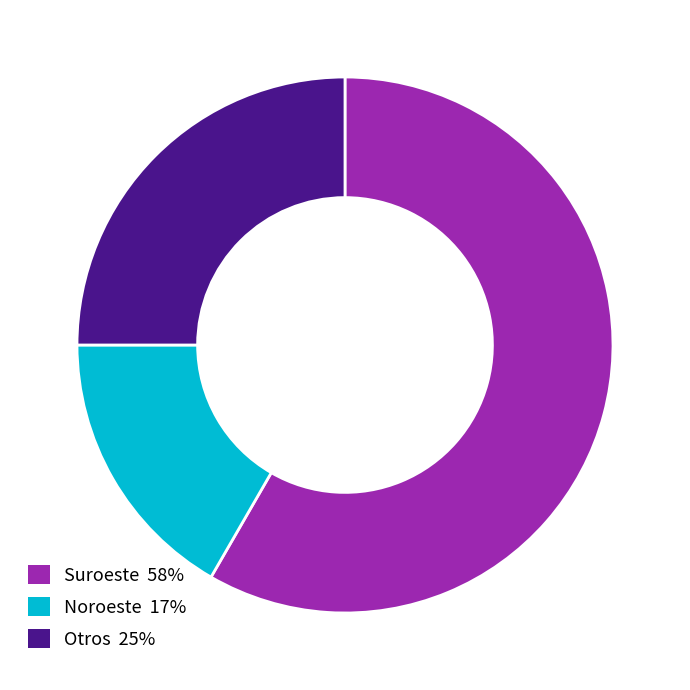

Does any single category account for the majority?

Yes